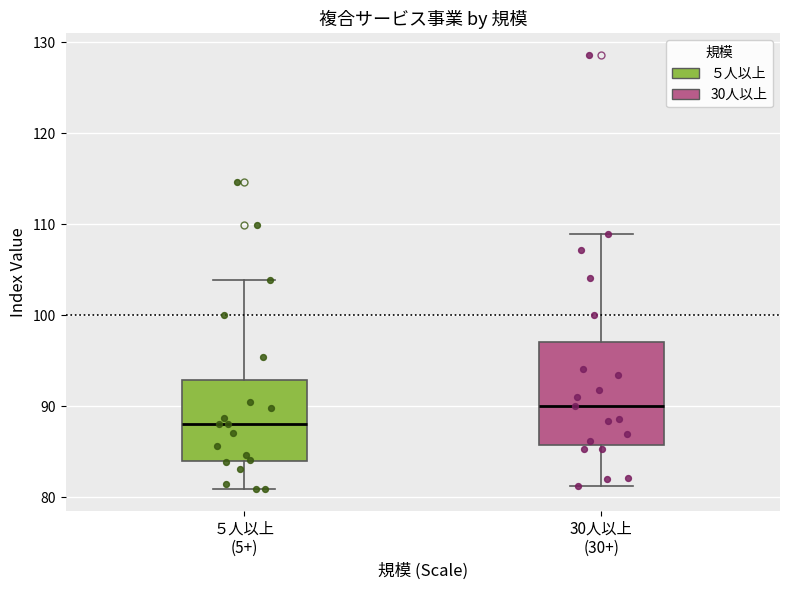

Which box is the tallest, from its lower edge to its upper edge?

30人以上 (30+)